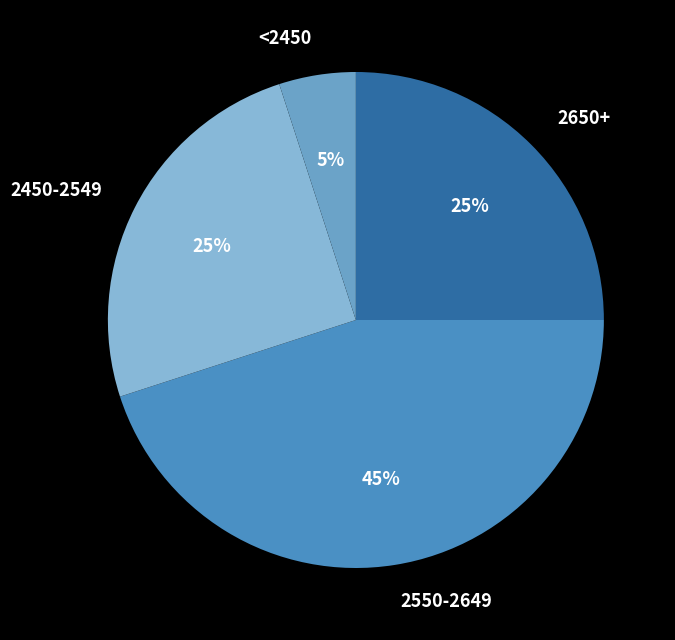

Is there a majority slice in this chart?

No